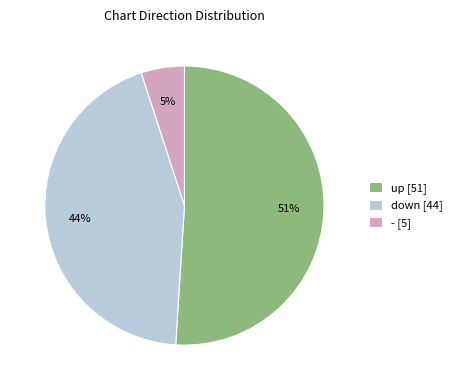

Which category accounts for the majority?

up